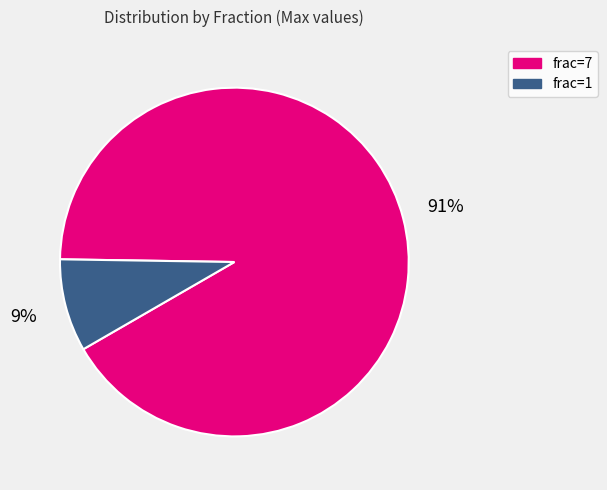

The frac=7 slice represents 91% of the pie. True or false?

True